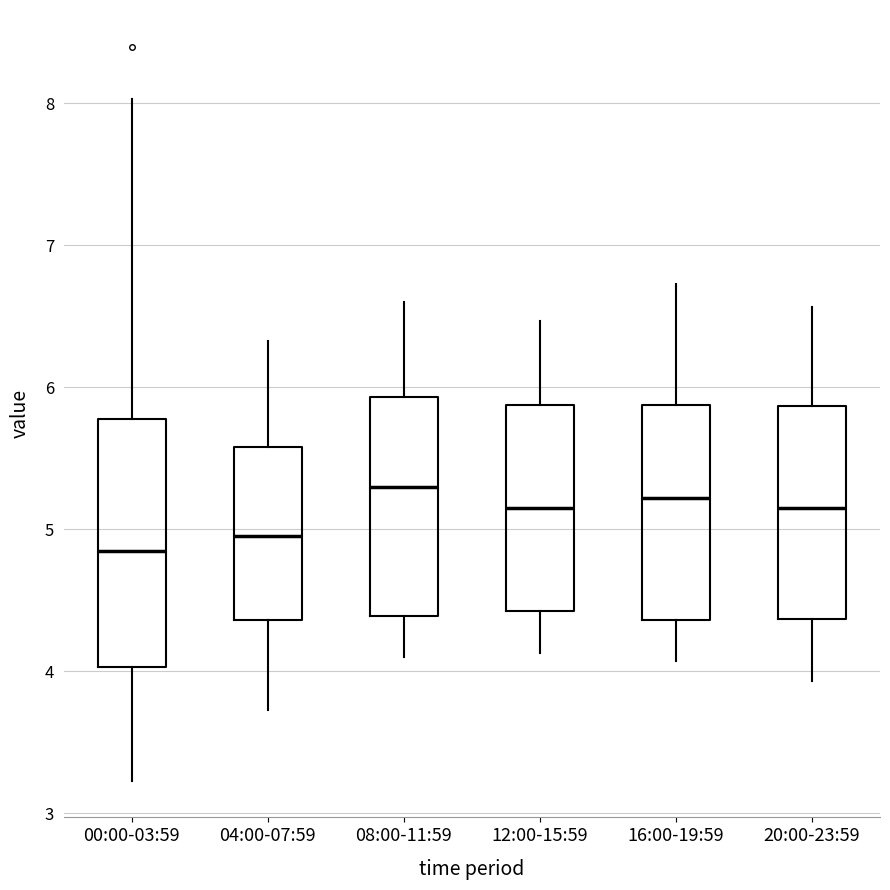

Where does the upper whisker of the box for 00:00-03:59 end on the y-axis? The values are not printed on the chart, so give them approximately, as read against the axis.

8.0